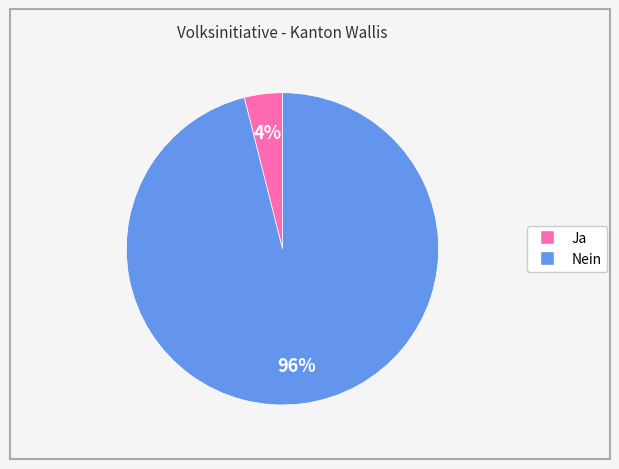

Which has a higher value, Ja or Nein?

Nein